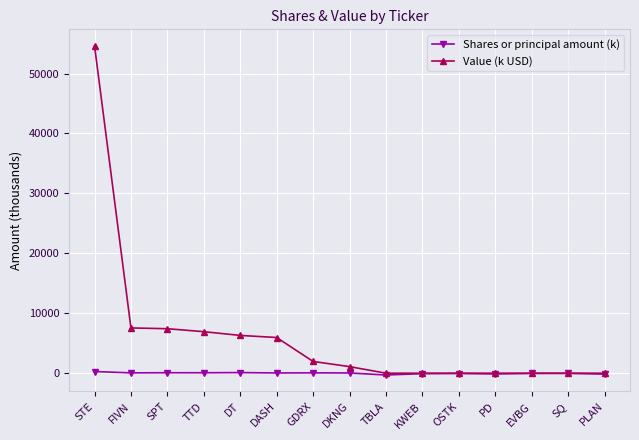

What is the label of the 8th point from the right?

DKNG